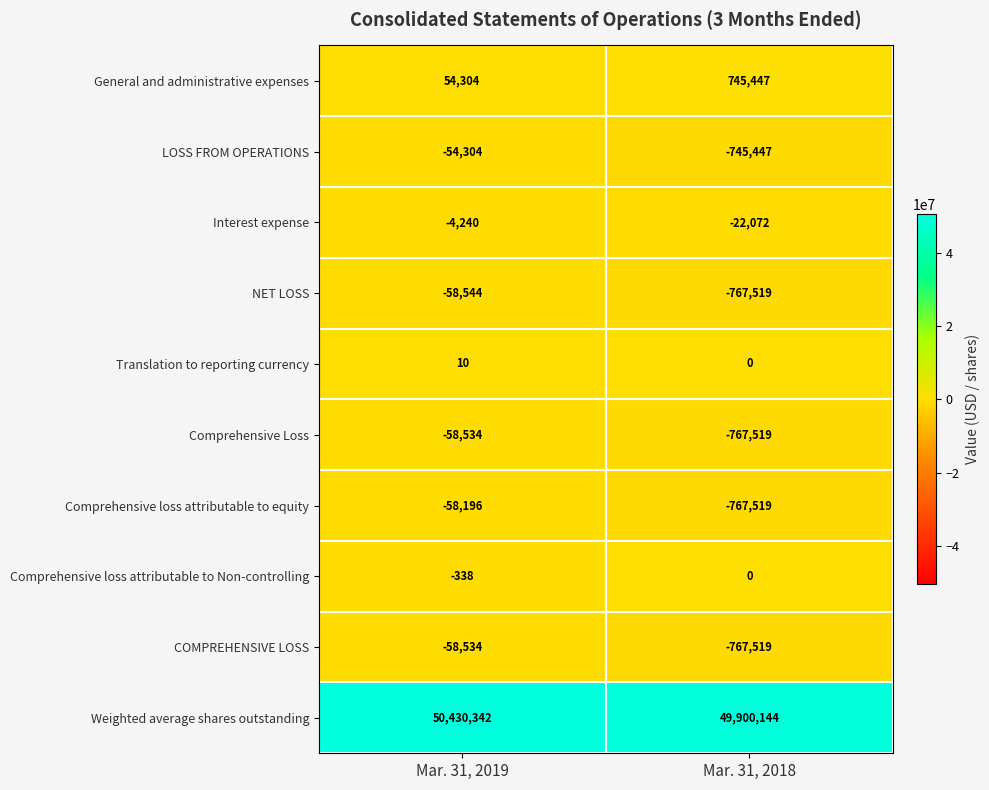

What is the difference between the maximum and minimum values in the Translation to reporting currency series?

10